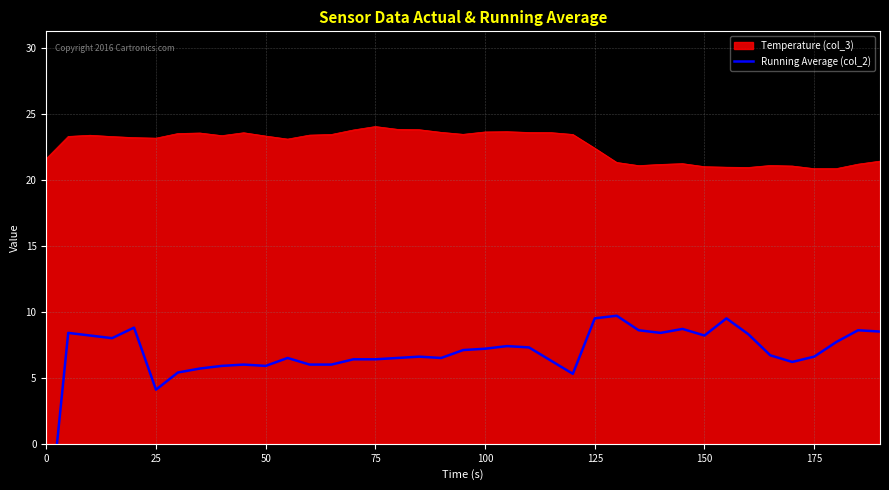

How many points are lower than both their immediate neighbors (excluding endpoints)?

8